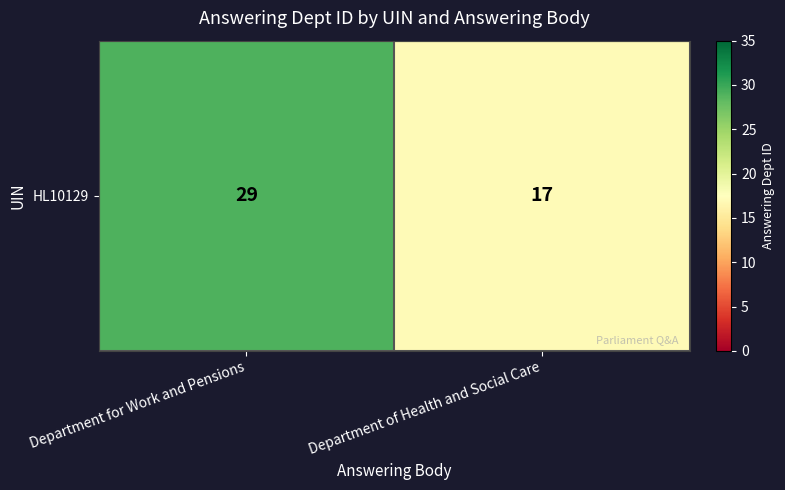

Reading left to right, list all the values displayed in this chart.

Department for Work and Pensions=29	Department of Health and Social Care=17